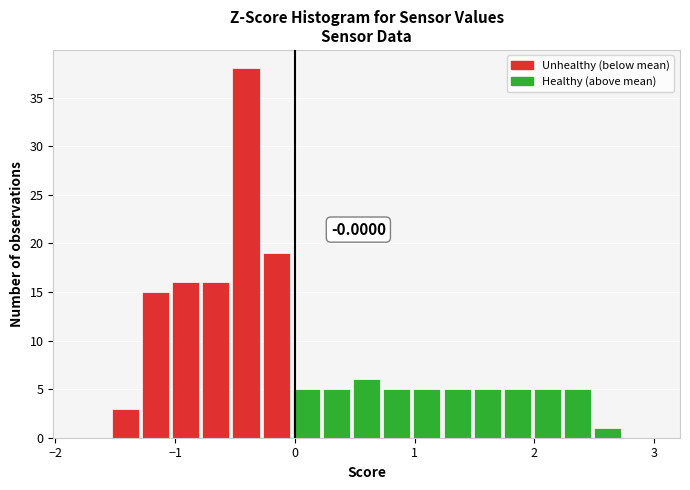

Read against the x-axis, roughly where is the centre of the tallest bar?

-0.4